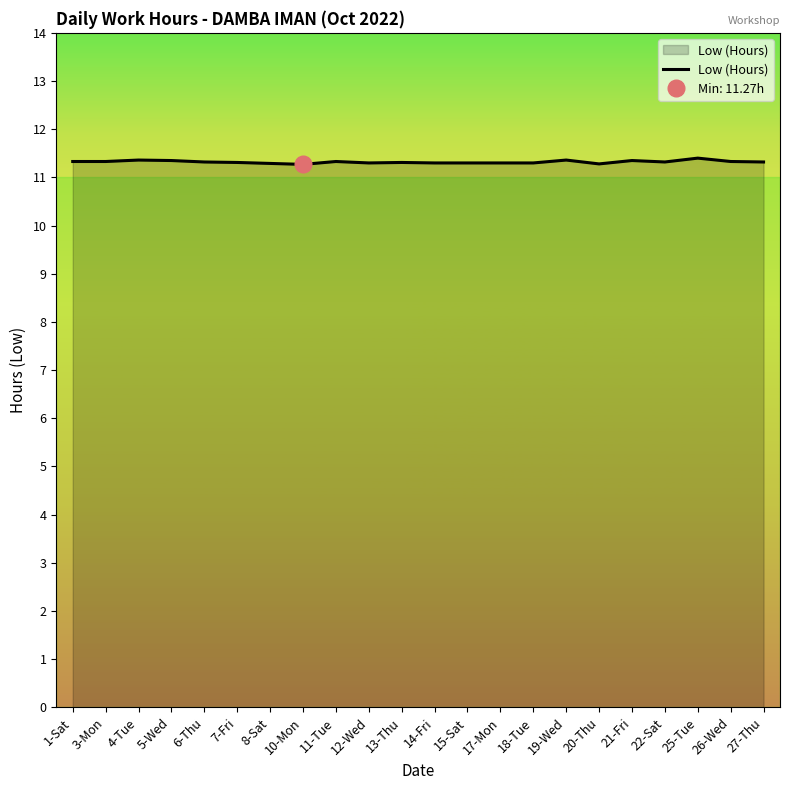

Which has a higher value, 6-Thu or 8-Sat?

6-Thu